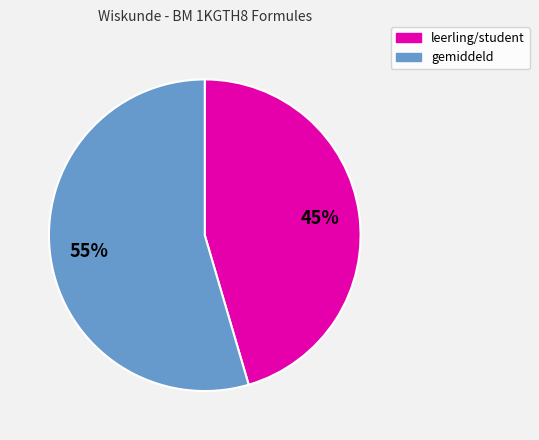

To the nearest percent, what is the average slice percentage?

50%